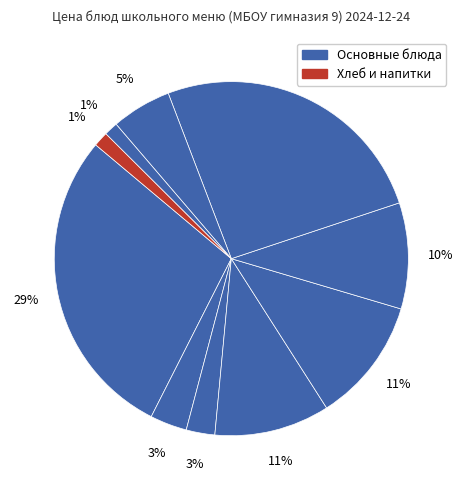

What is the smallest slice in the pie chart?

хлеб бел.